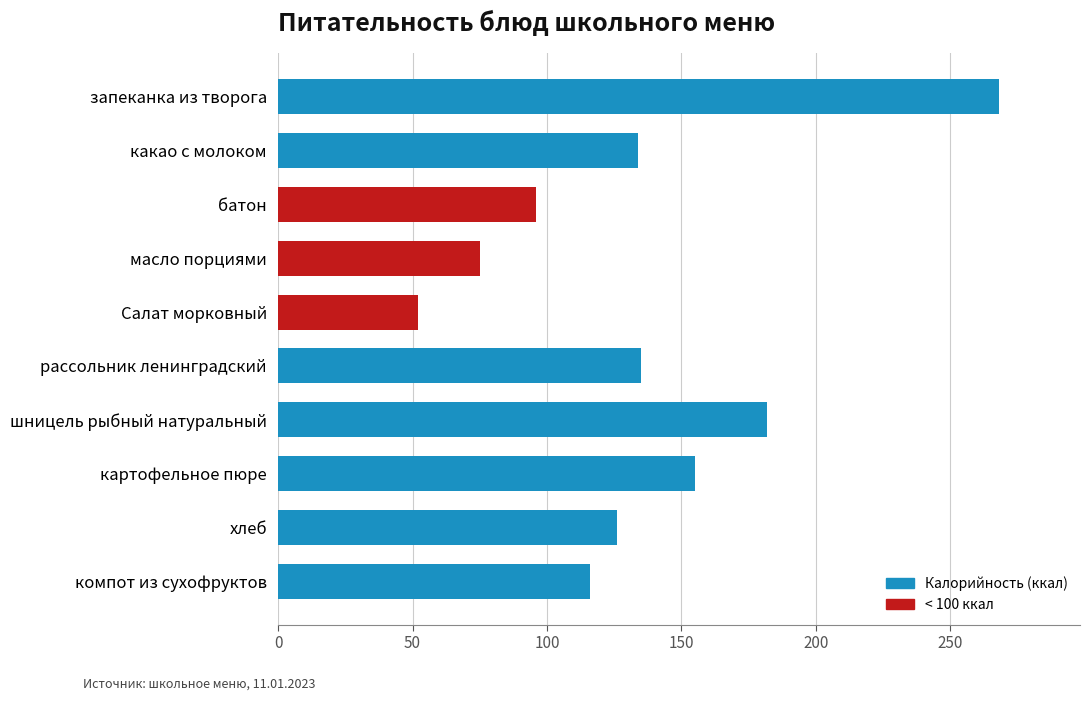

What is the smallest value displayed?

52.0